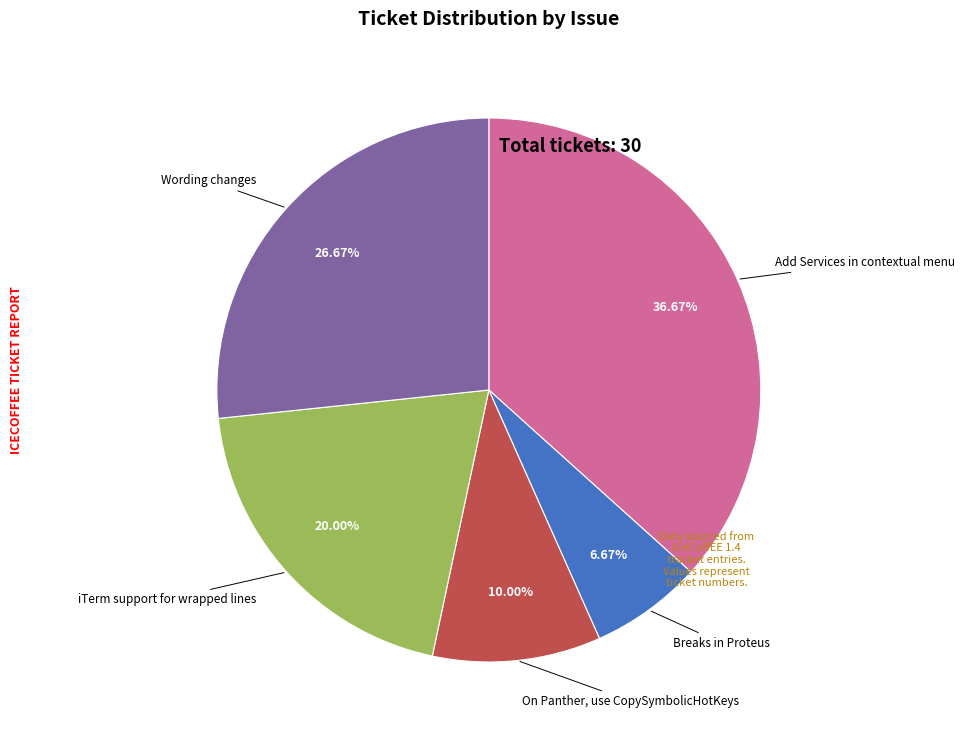

Is there a majority slice in this chart?

No